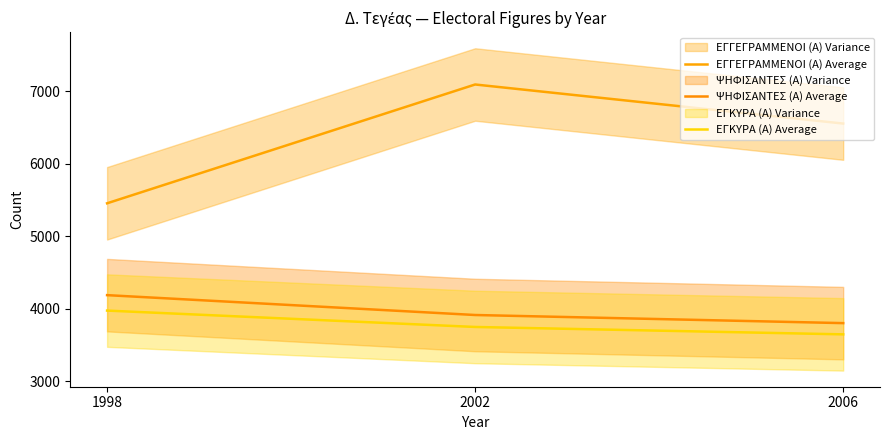

What is the average value of the ΨΗΦΙΣΑΝΤΕΣ (Α) Average series?

3966